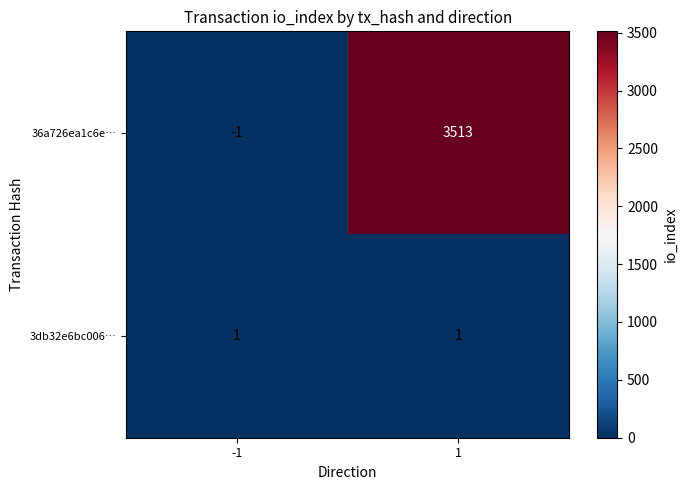

At how many categories does at least one series exceed 1215?

1